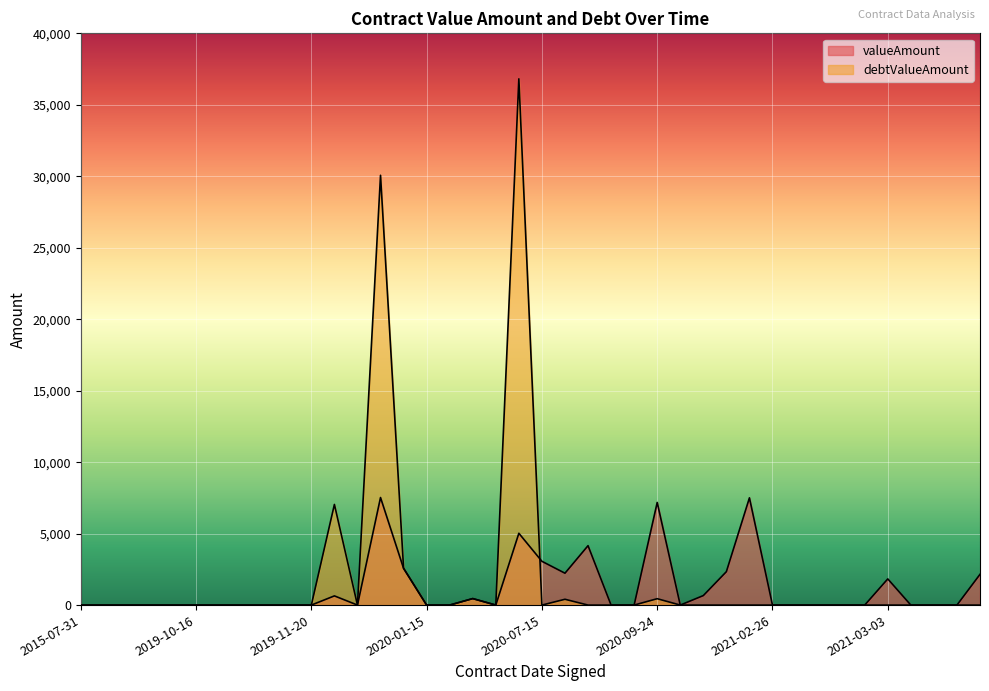

How many lines are shown in the chart?

2